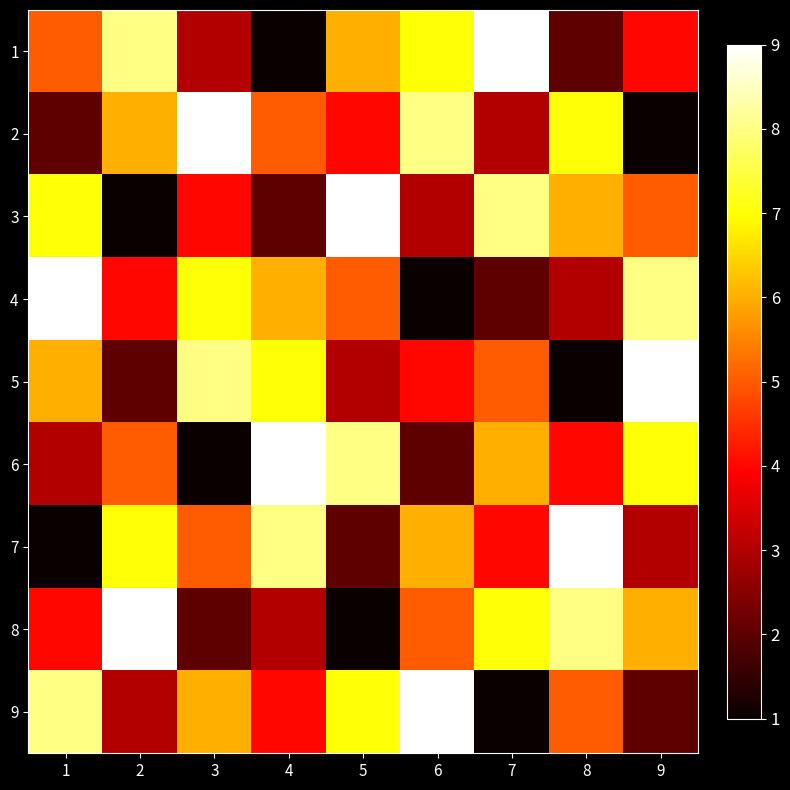

Which series has the largest range (max minus min)?

1